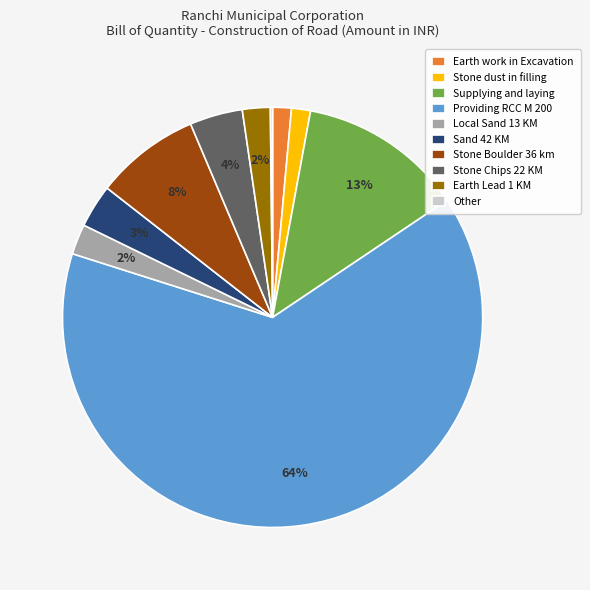

Do Earth Lead 1 KM and Earth work in Excavation together represent more than half of the pie?

No